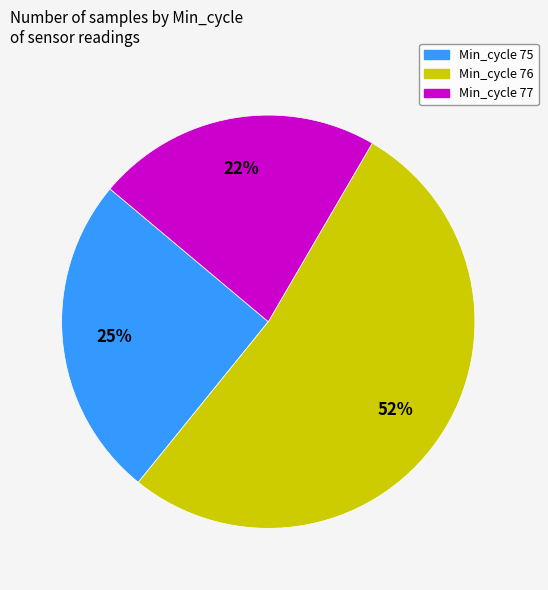

To the nearest percent, what percentage of the pie is Min_cycle 75?

25%